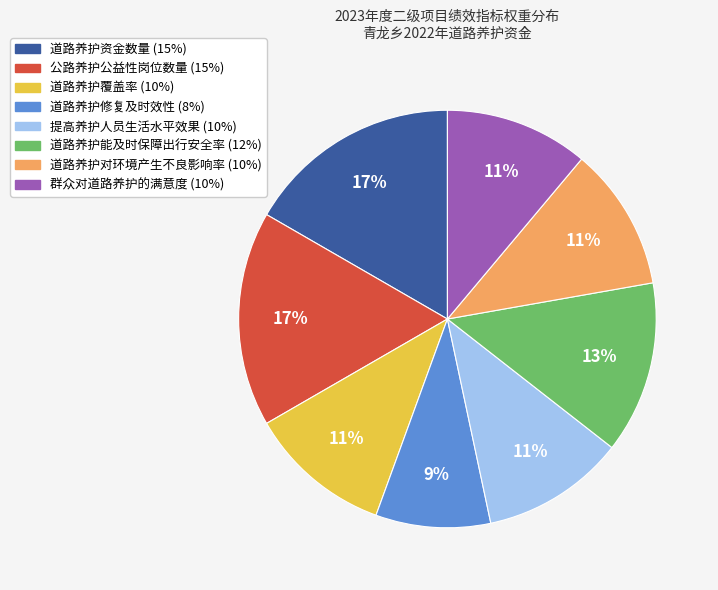

Is it true that 道路养护修复及时效性 is 9% of the pie?

True